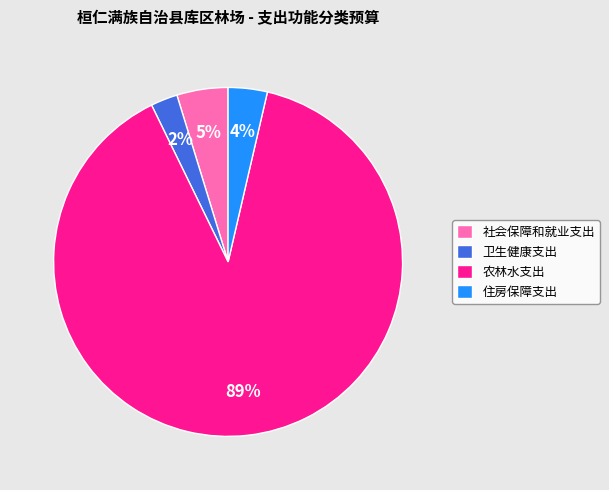

What is the largest slice in the pie chart?

农林水支出